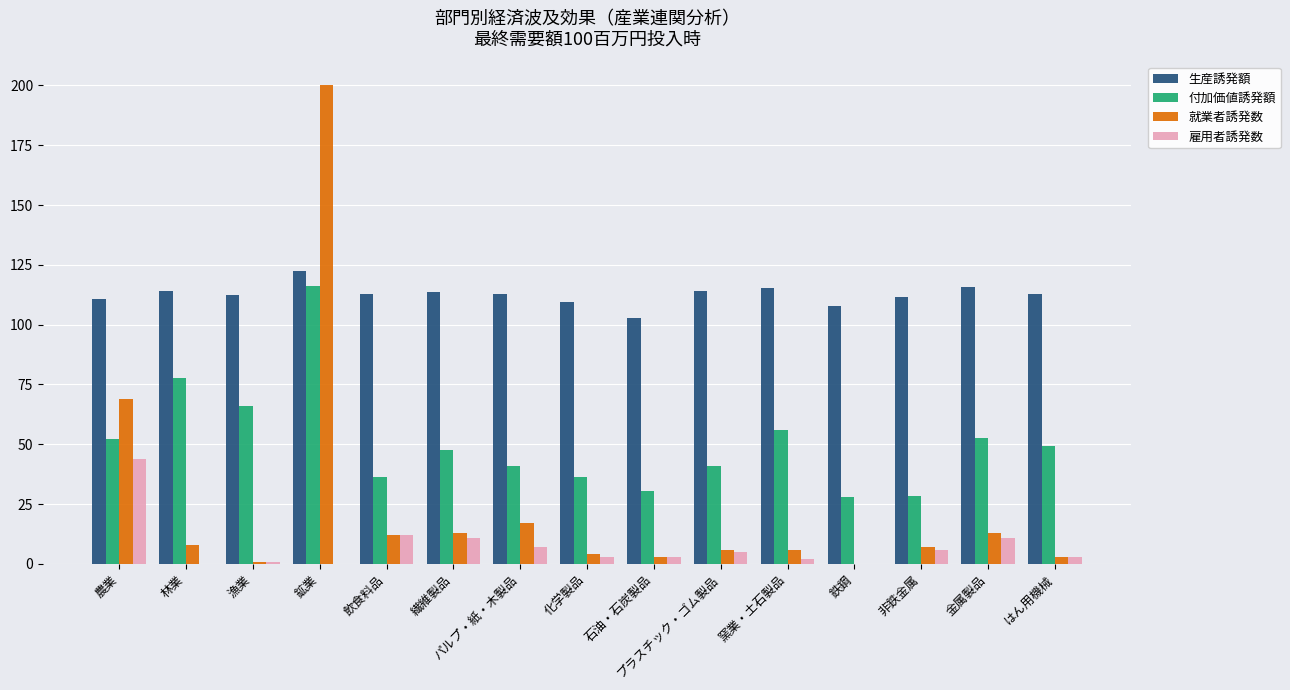

The value of 付加価値誘発額 at はん用機械 is 33.4. True or false?

False